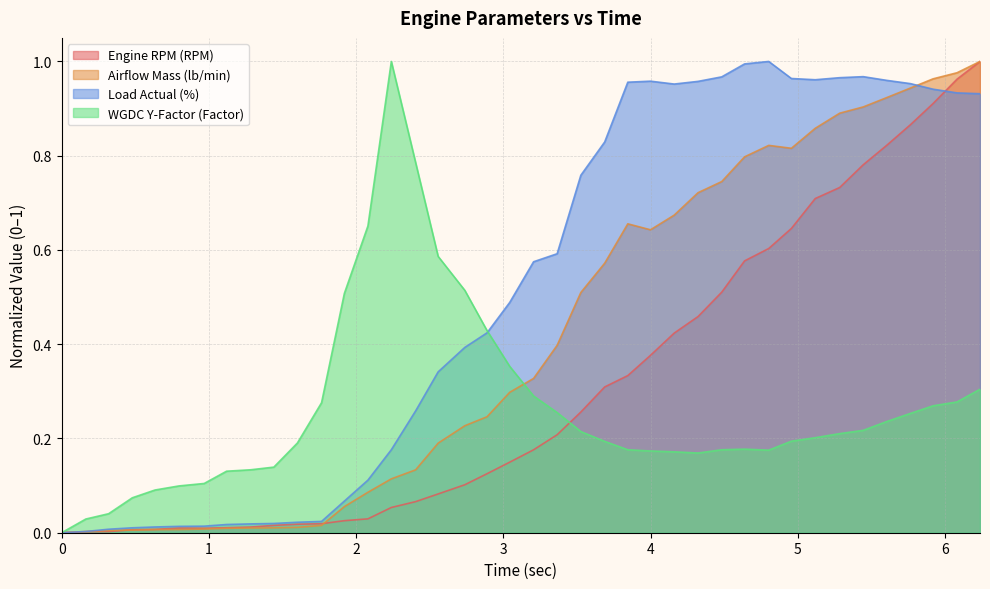

What are all the series names shown in the legend?

Engine RPM (RPM), Airflow Mass (lb/min), Load Actual (%), WGDC Y-Factor (Factor)